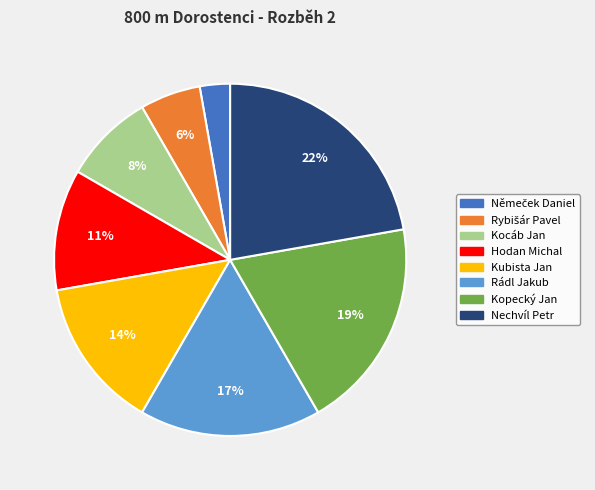

To the nearest percent, what is the difference between the Nechvíl Petr and Hodan Michal slice percentages?

11%